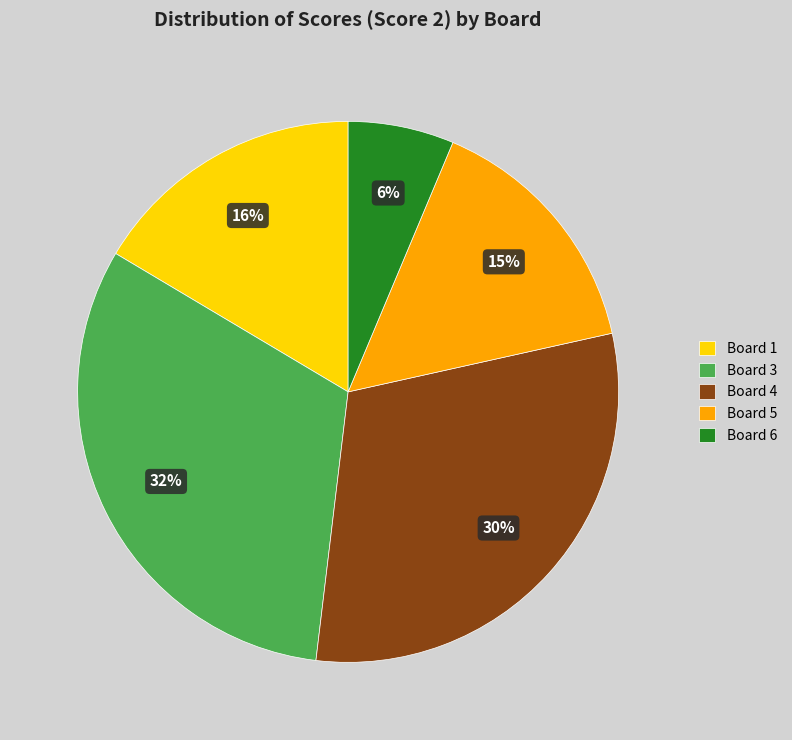

How many segments does this pie chart have?

5